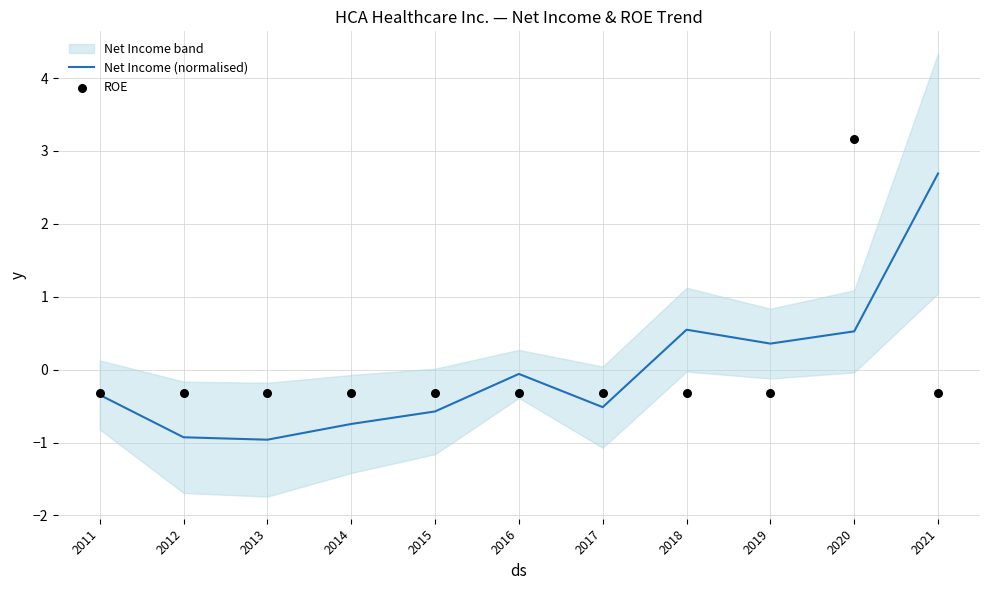

What is the total value across all series at 2015?

-0.9